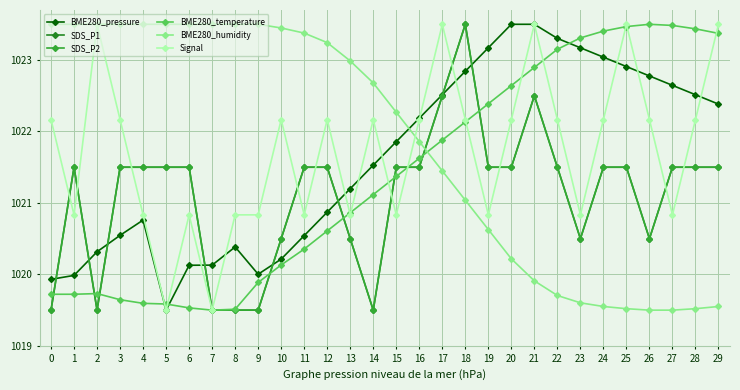

What is the minimum value shown in the chart?

1019.5